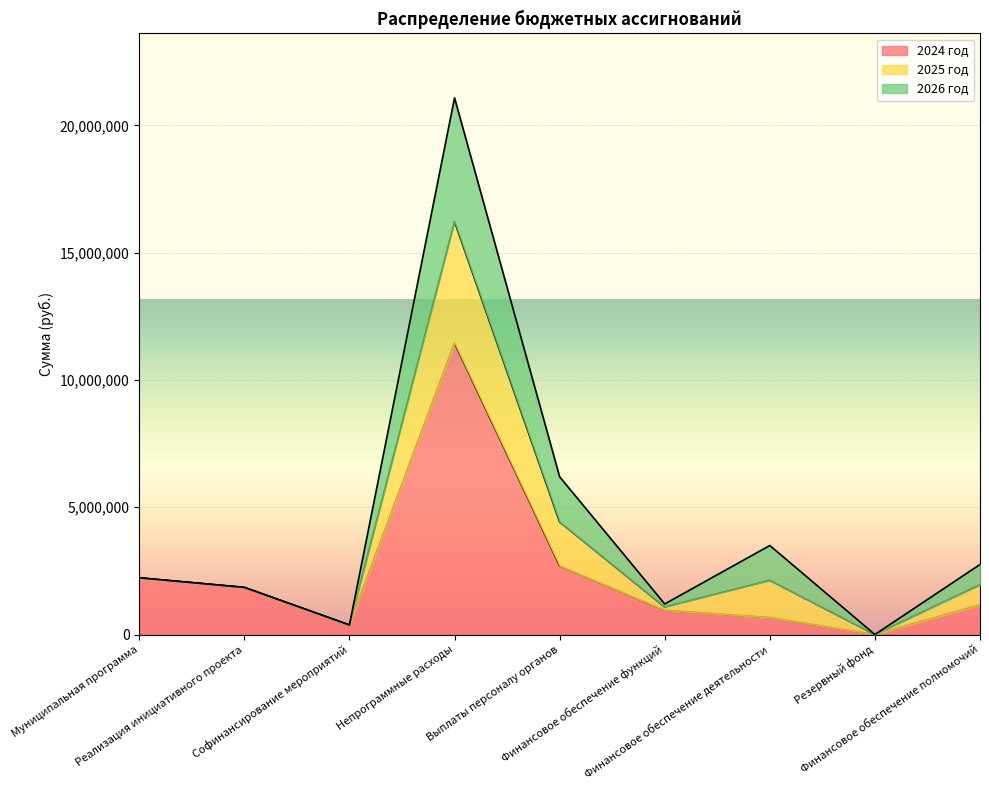

At which label does 2024 год reach its minimum?

Резервный фонд